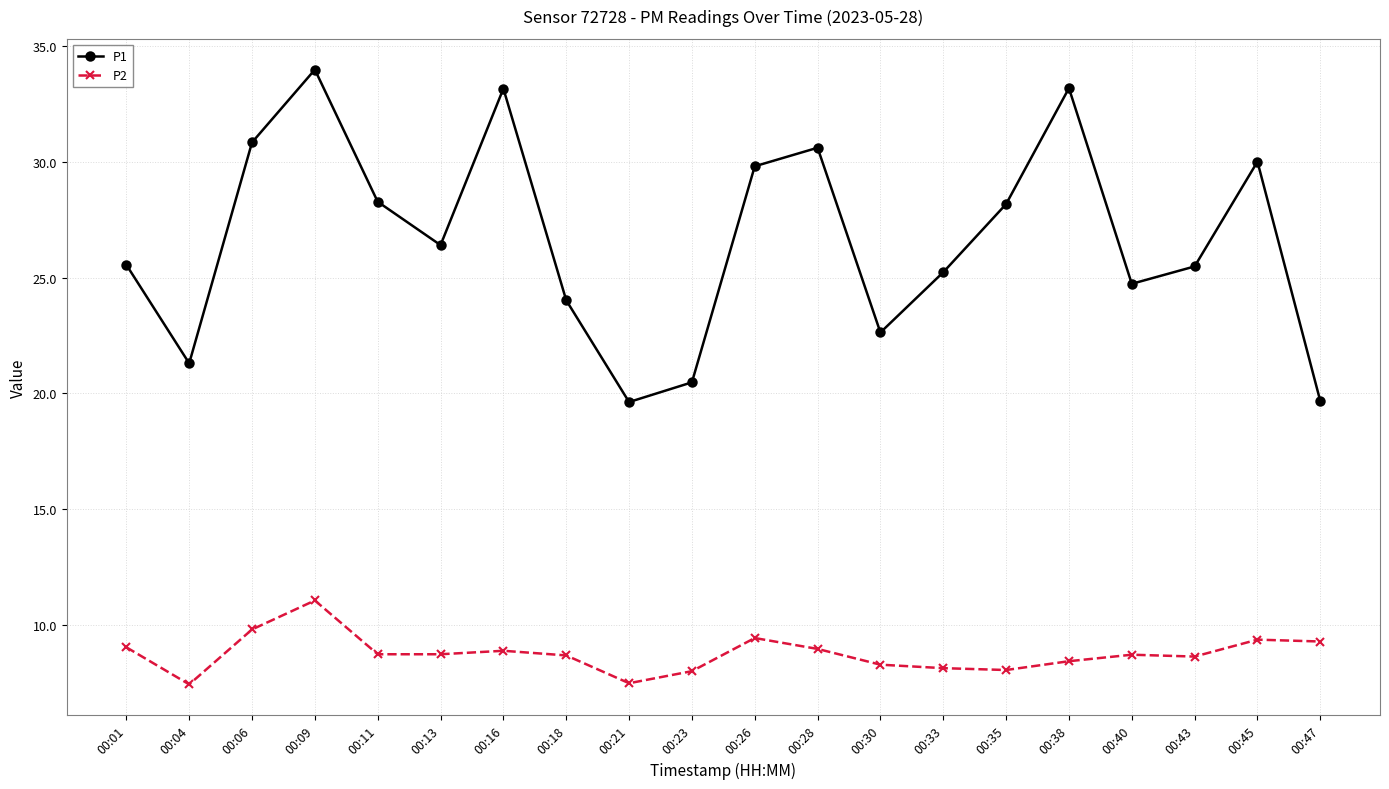

Where is the first local minimum for P2?

00:04